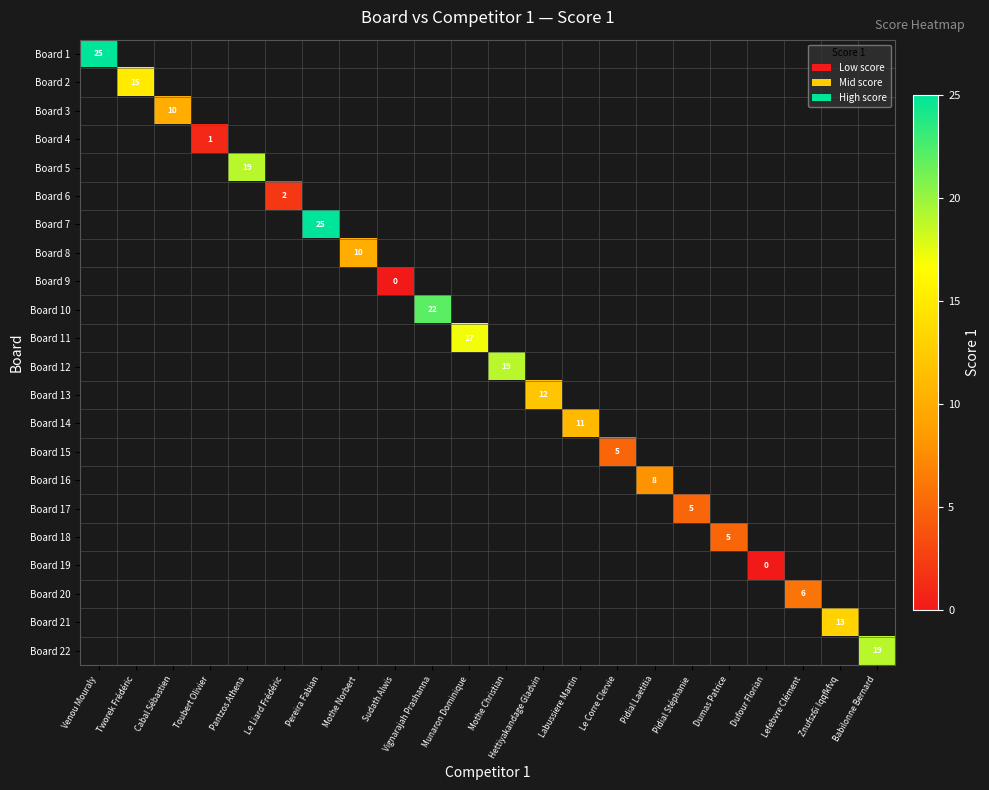

Which label corresponds to the smallest value in the chart?

Sudath Alwis